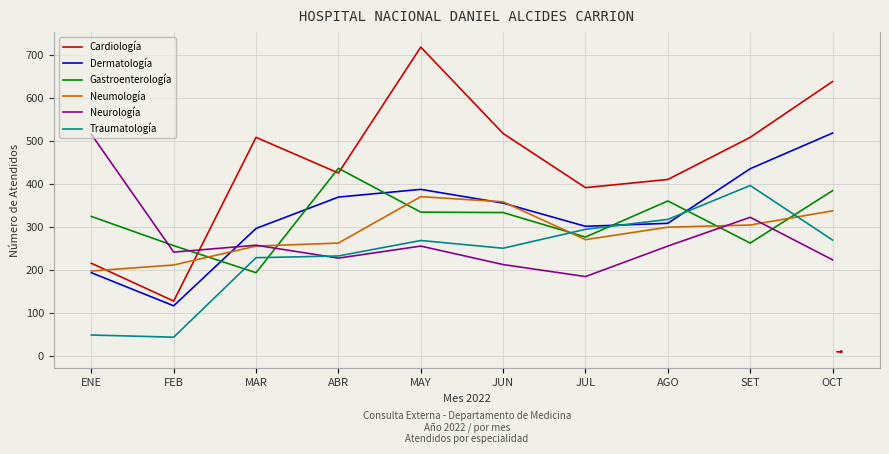

At which category does Neumología reach its first local peak?

MAY